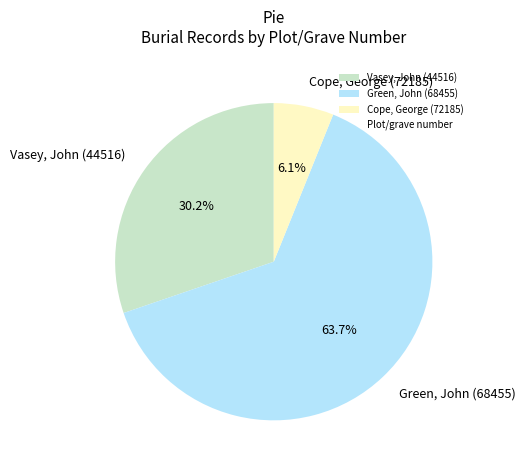

Which category has the smallest portion of the pie?

Cope, George (72185)